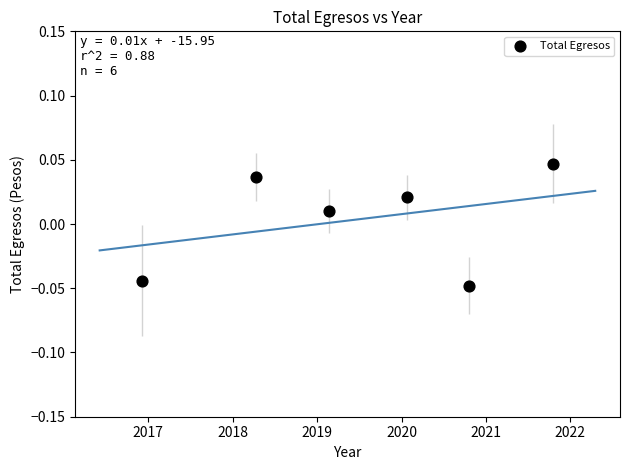

What is the range of X values (max minus min)?

4.9